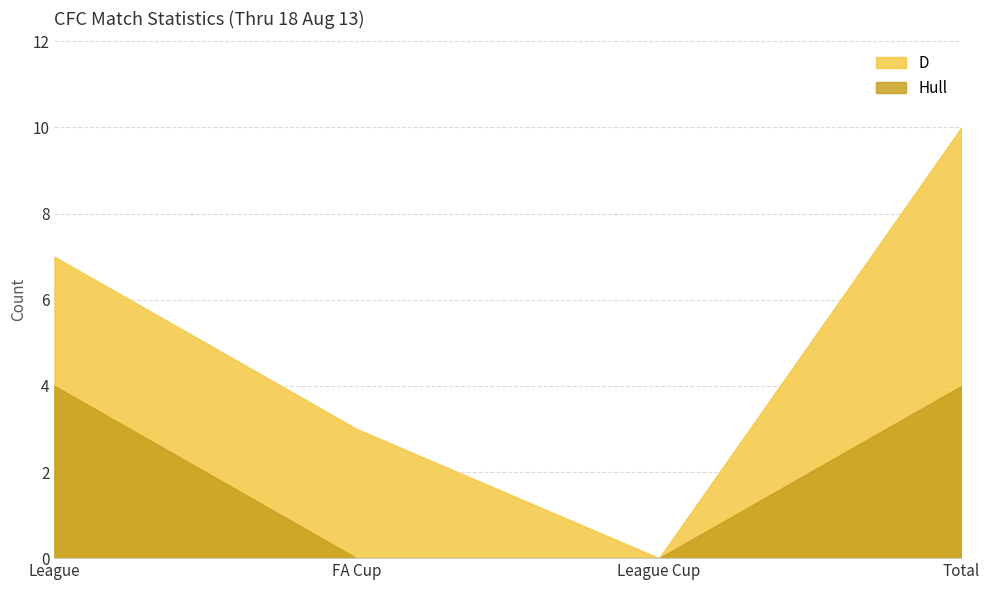

What is the highest value of the Hull series?

4